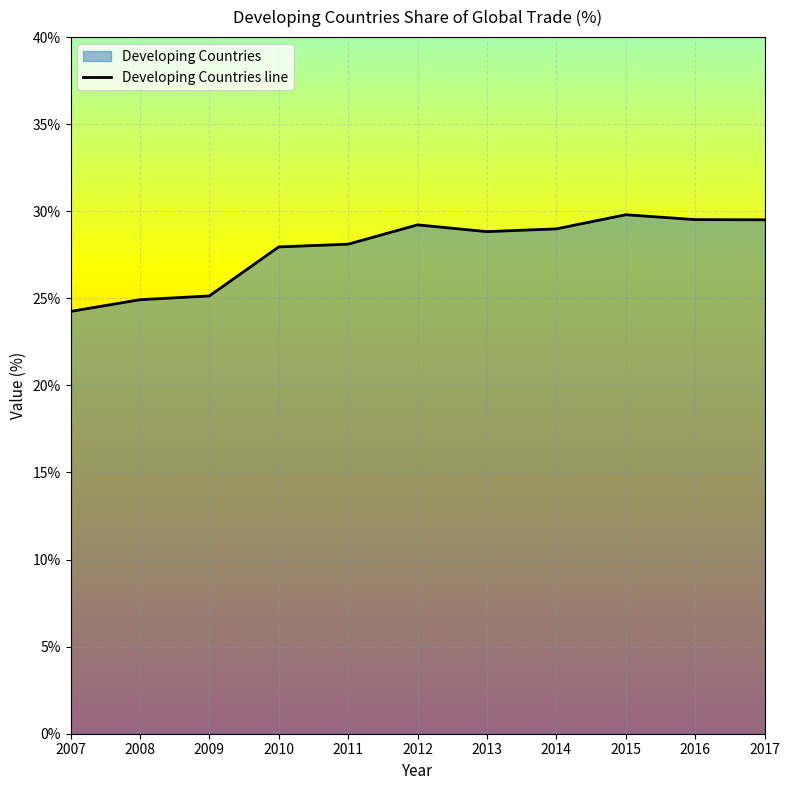

How many data points are above 28?

7